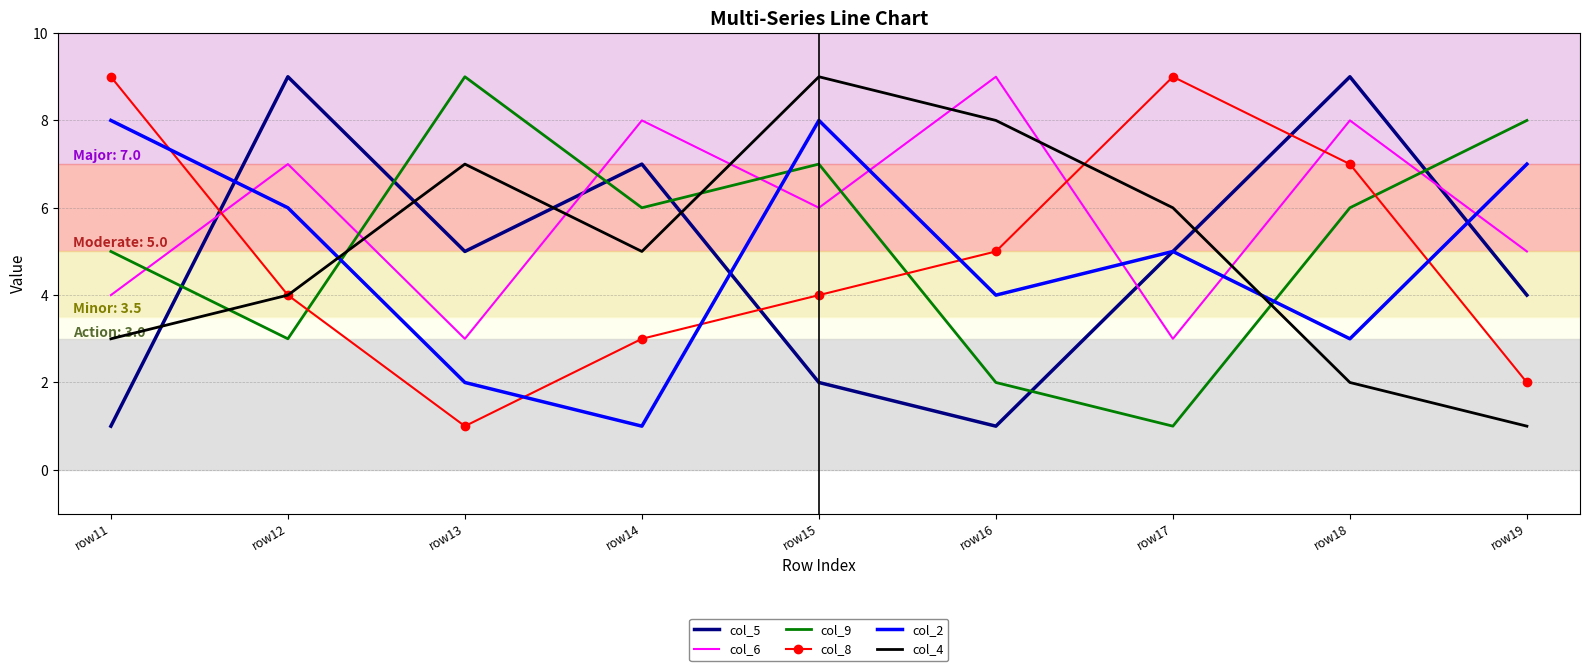

In col_6, how many points are lower than both neighbors (excluding endpoints)?

3